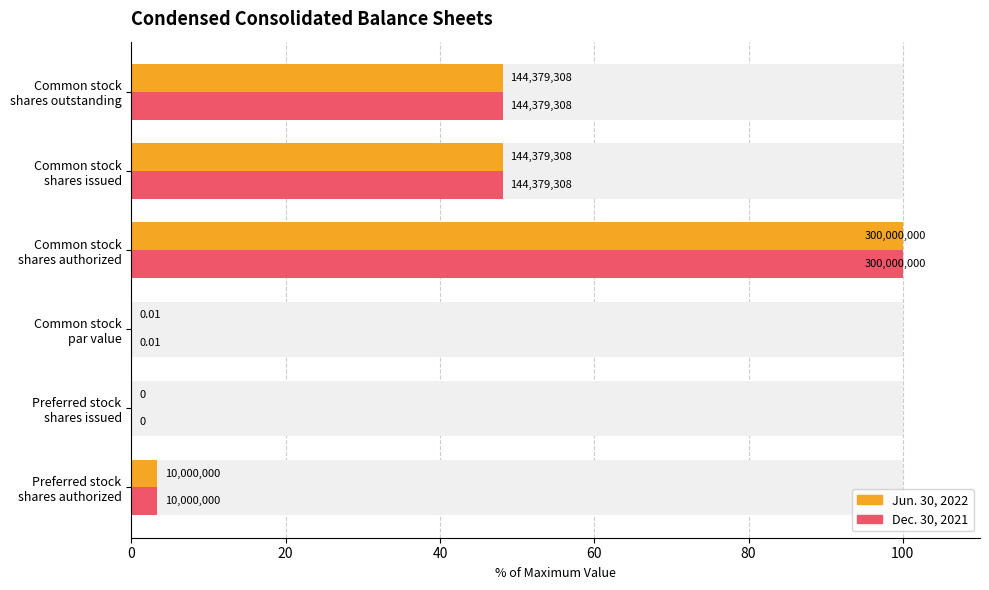

How many values in Dec. 30, 2021 are above zero?

5